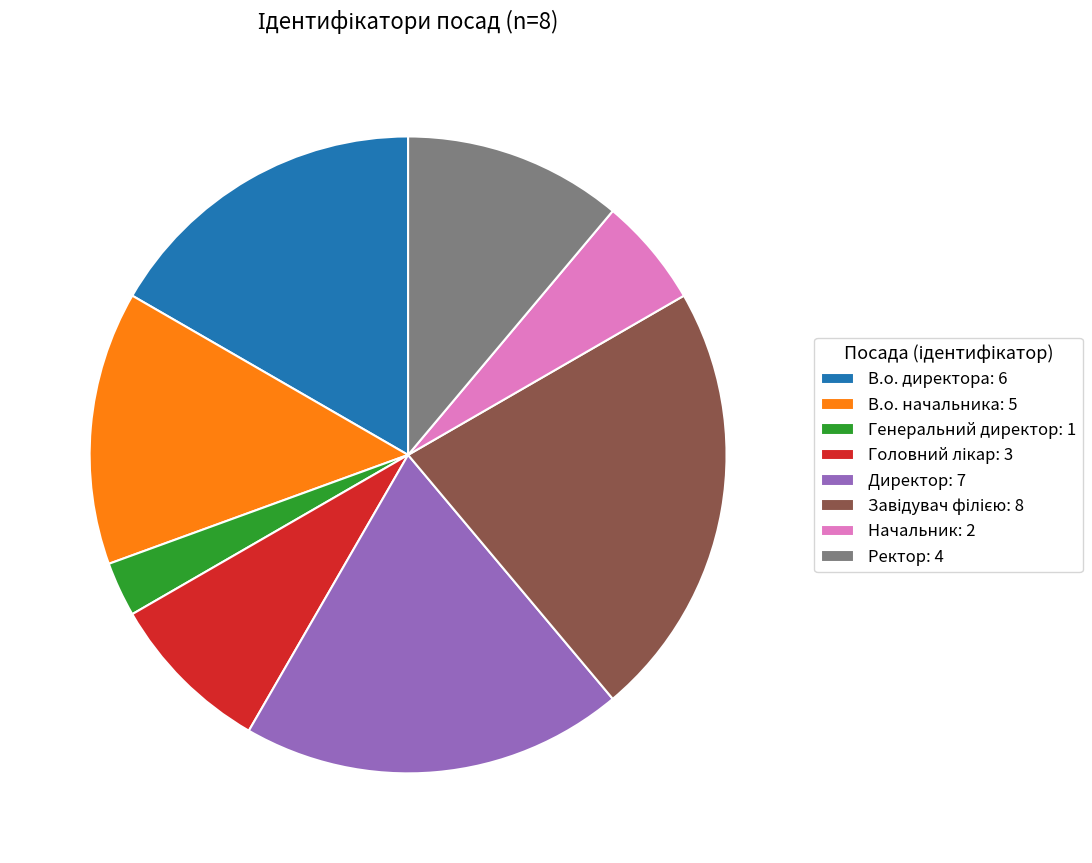

Is the sum of Ректор: 4 and В.о. директора: 6 greater than half?

No